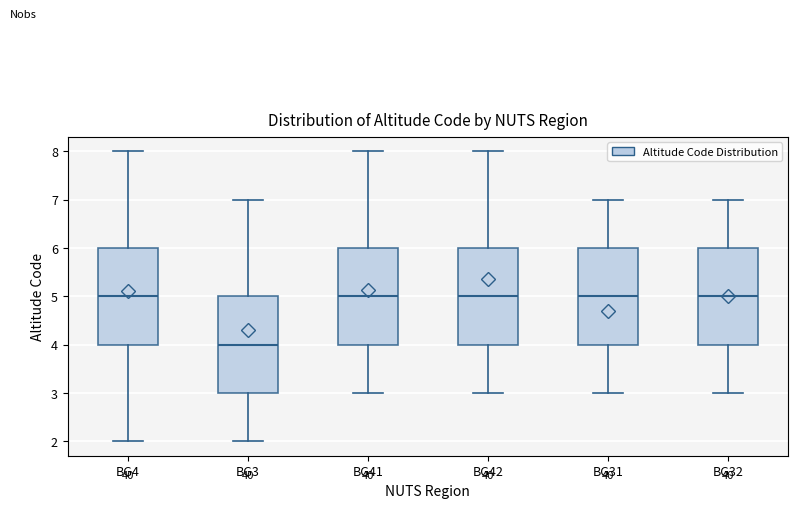

Where is the lower edge of the box for BG3 on the y-axis? The values are not printed on the chart, so give them approximately, as read against the axis.

3